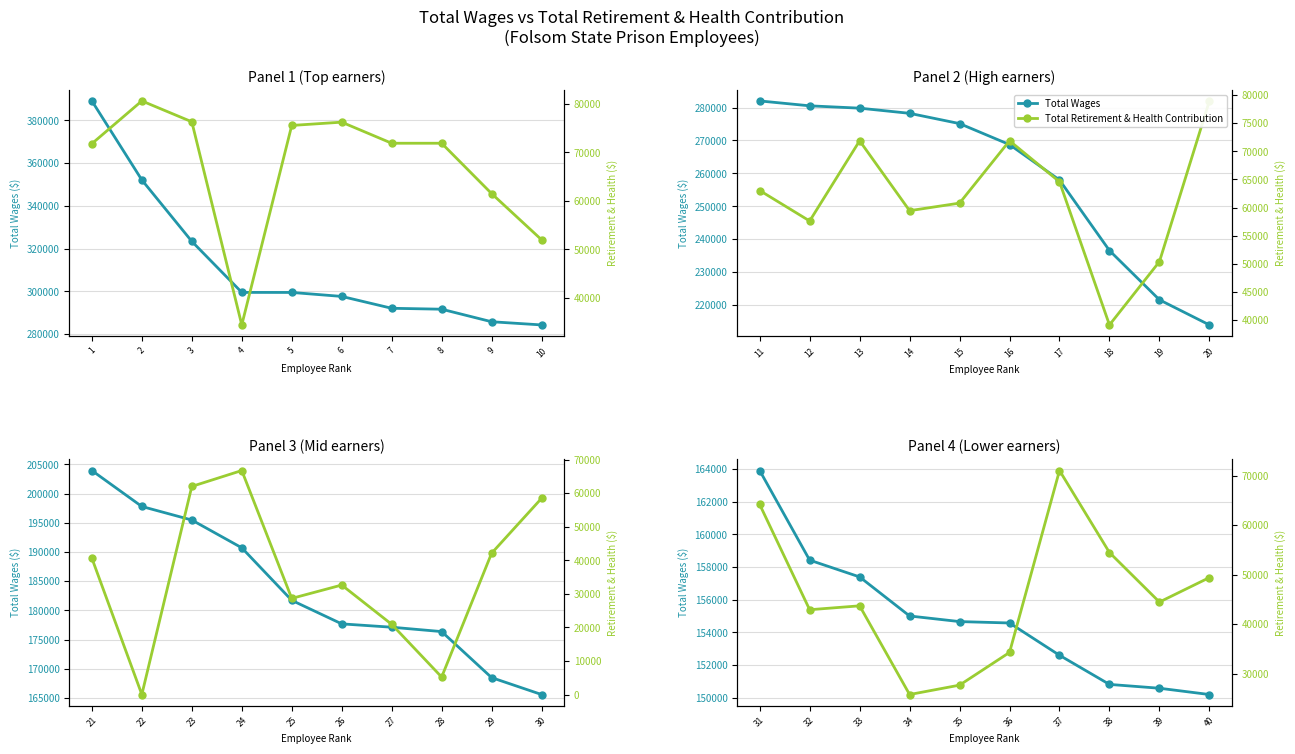

Which series changed the most between 1 and 8?

Total Wages